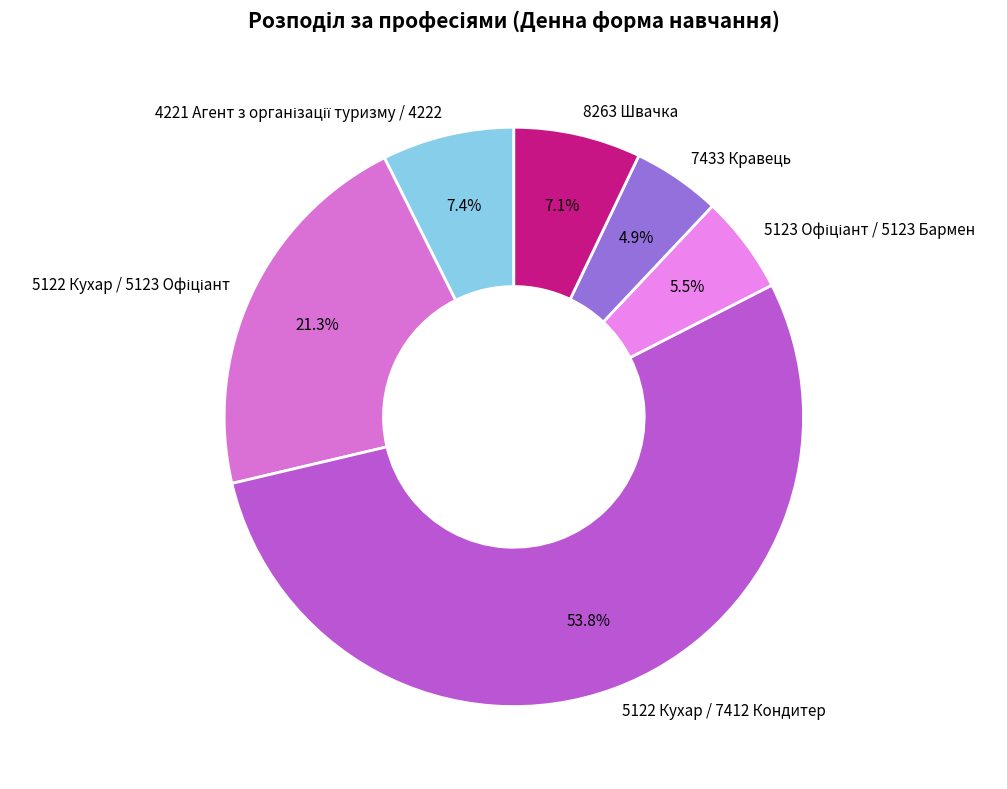

Which category has the biggest portion of the pie?

5122 Кухар / 7412 Кондитер